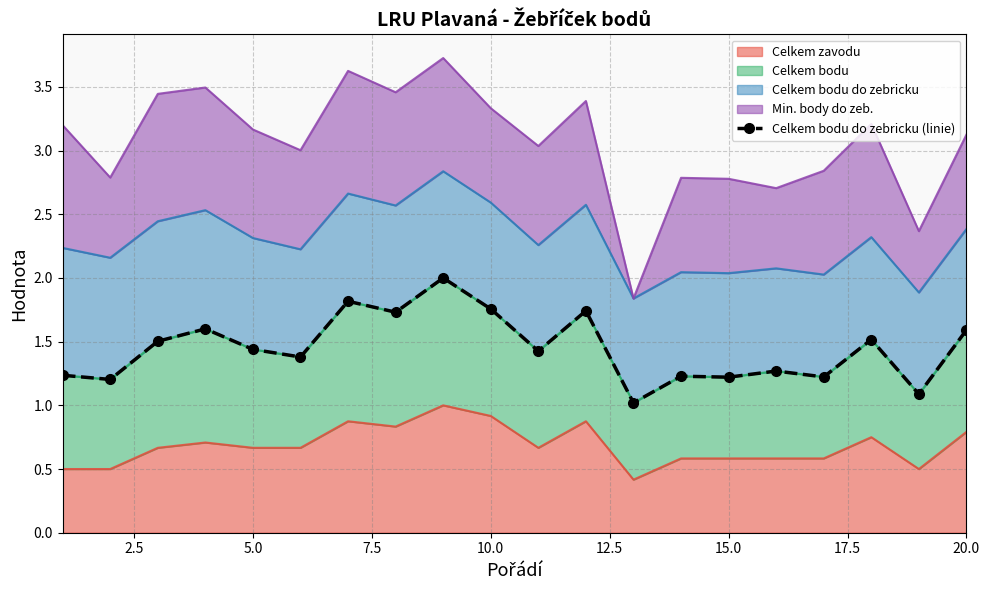

The Celkem zavodu series shows 0.3 at 10.0. True or false?

False